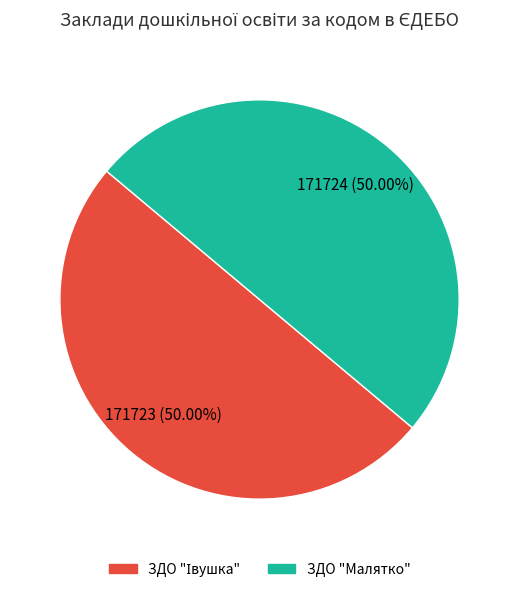

What is the total percentage of ЗДО "Малятко" and ЗДО "Івушка"?

100.0%